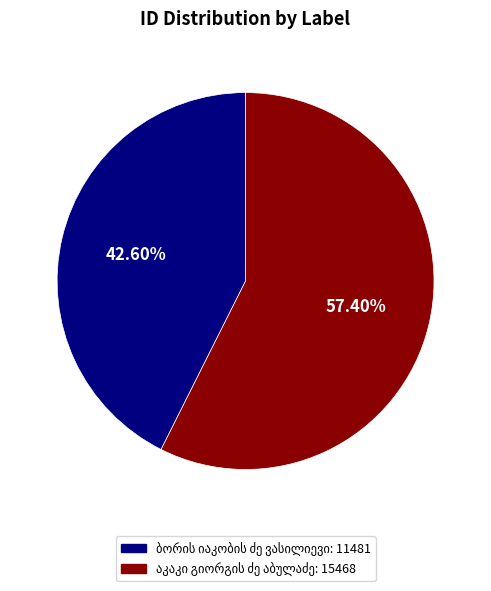

Does any single category account for the majority?

Yes